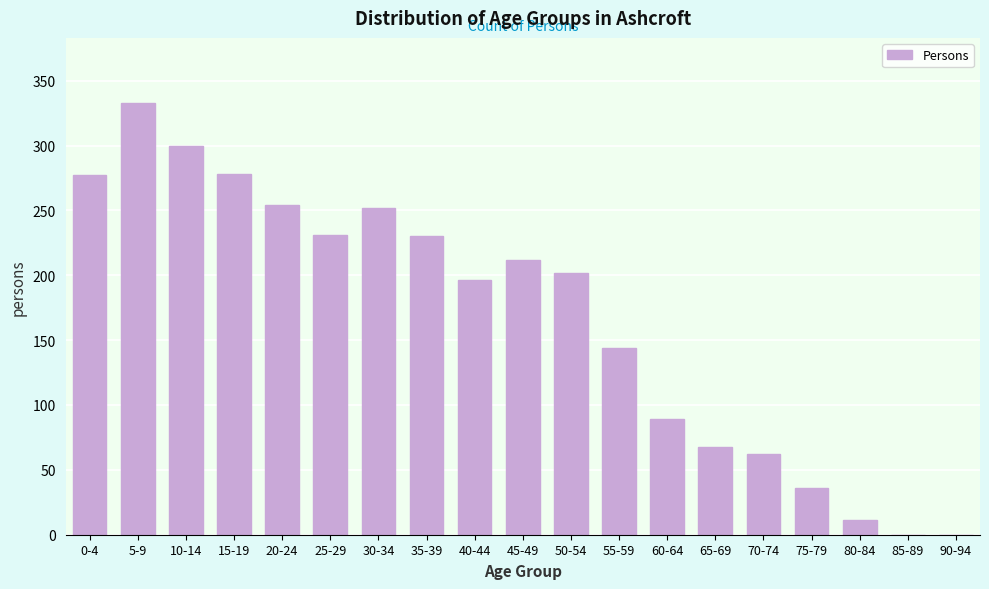

What is the change in value from 30-34 to 40-44?

-56